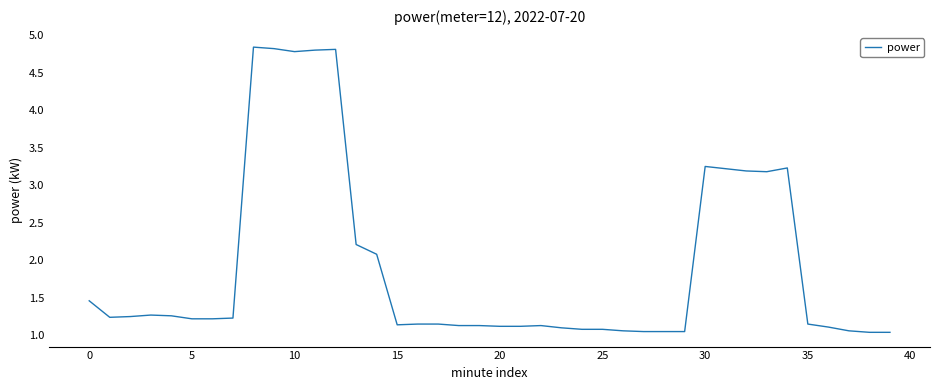

What is the maximum value shown in the chart?

4.8